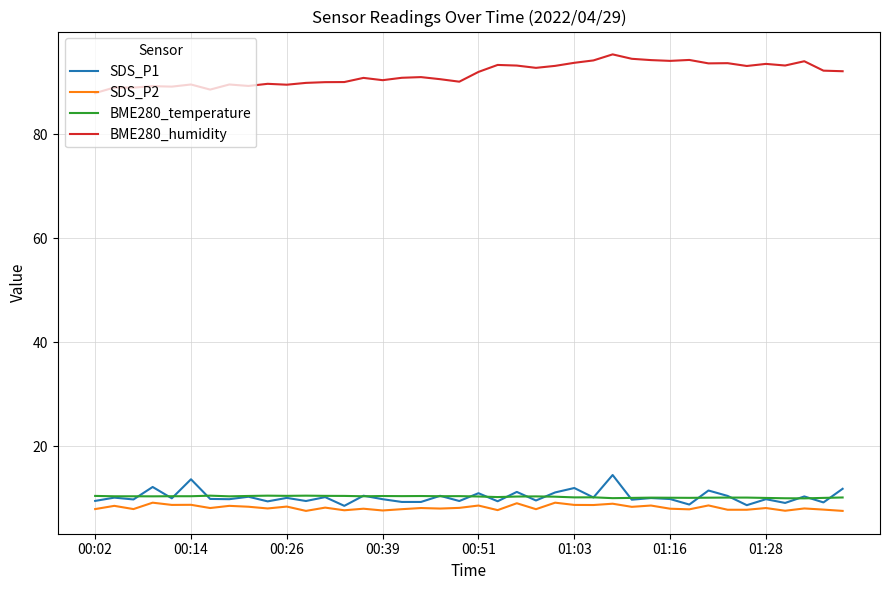

True or false: SDS_P2 and BME280_humidity cross at least once.

False